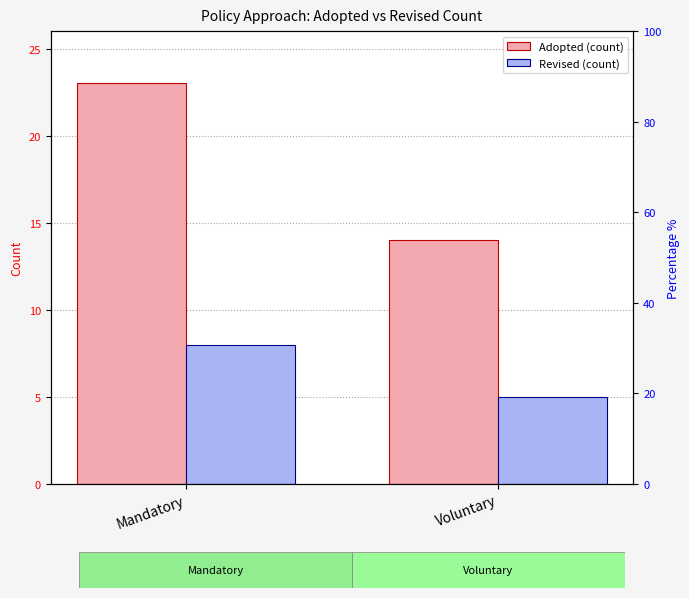

Reading right to left, what are all the values shown in this chart?

Adopted (count): 14	23
Revised (count): 5	8